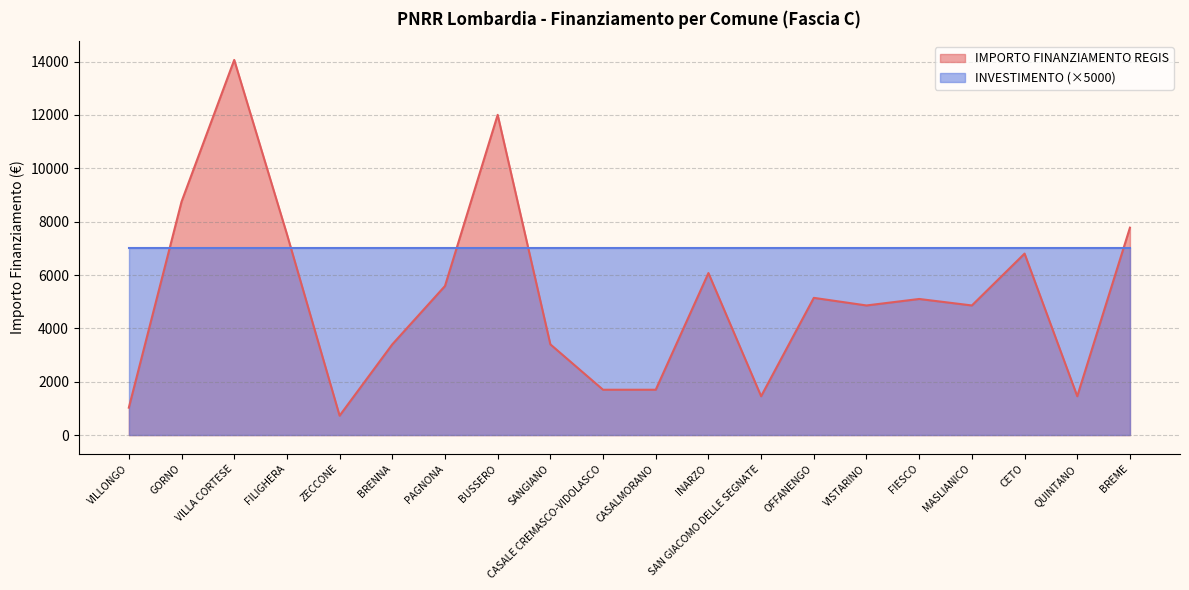

At which label does the data first exceed 5103?

GORNO